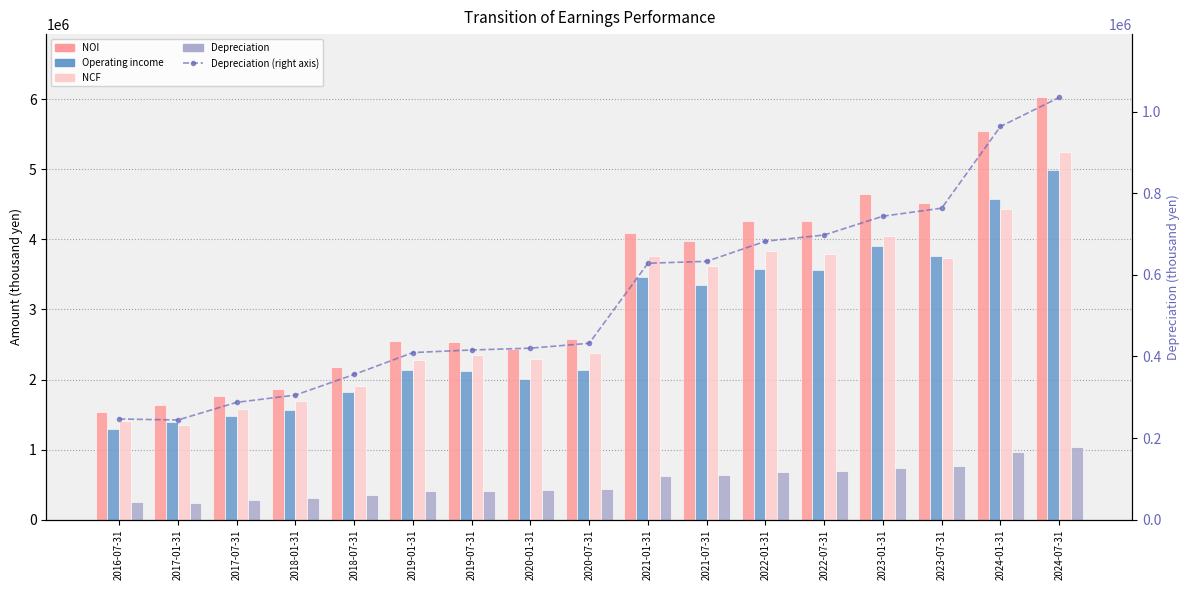

Between 2021-07-31 and 2017-07-31, which is larger?

2021-07-31